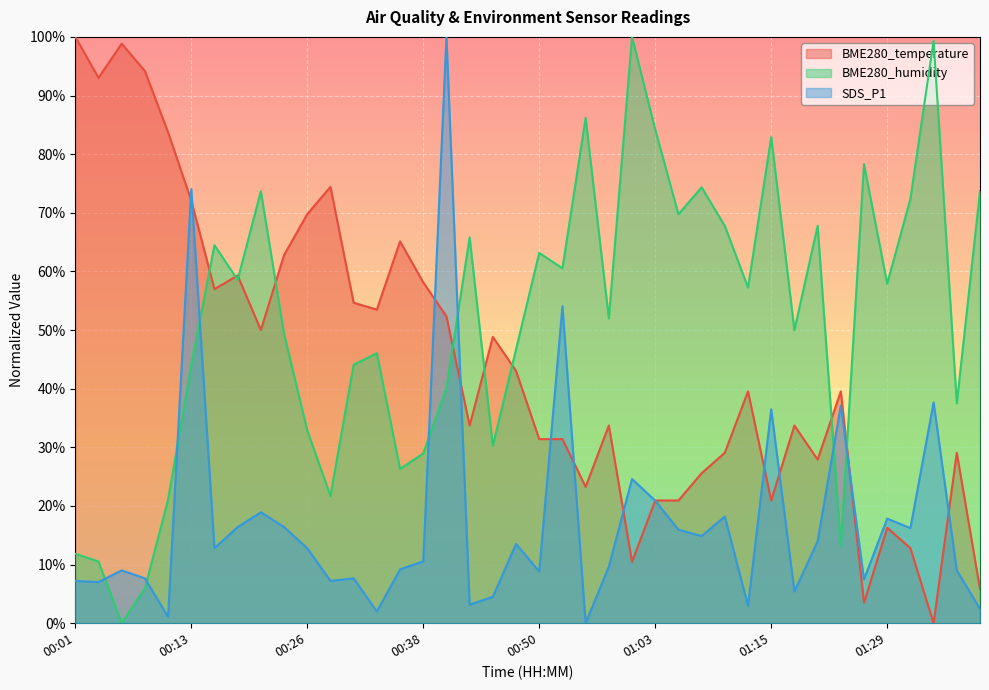

How many intersections are there between BME280_temperature and BME280_humidity?

9